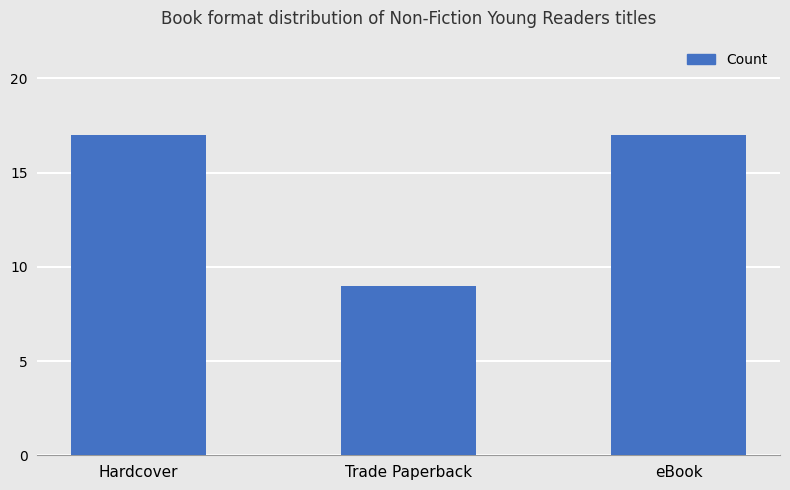

What is the greatest value displayed?

17